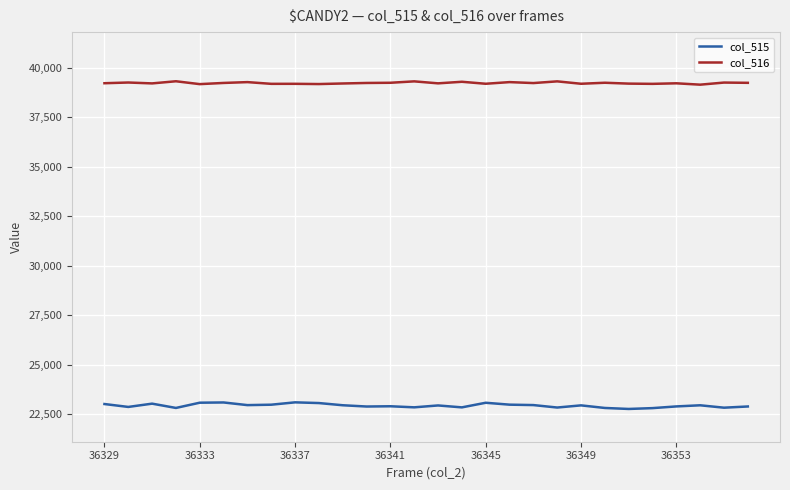

True or false: col_516 and col_515 cross at least once.

False